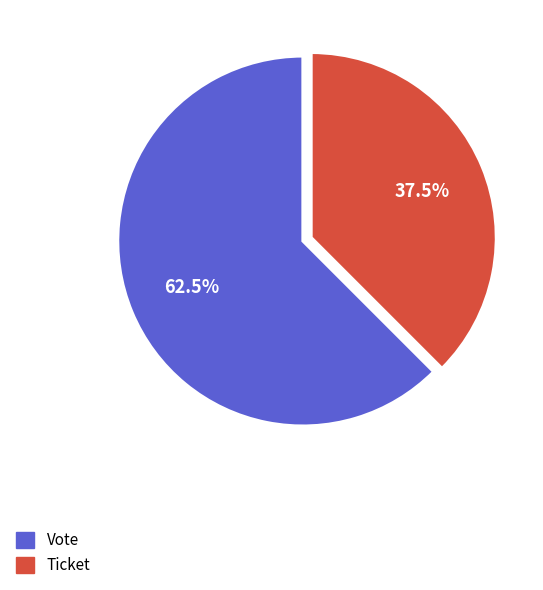

Which slice is the largest?

Vote